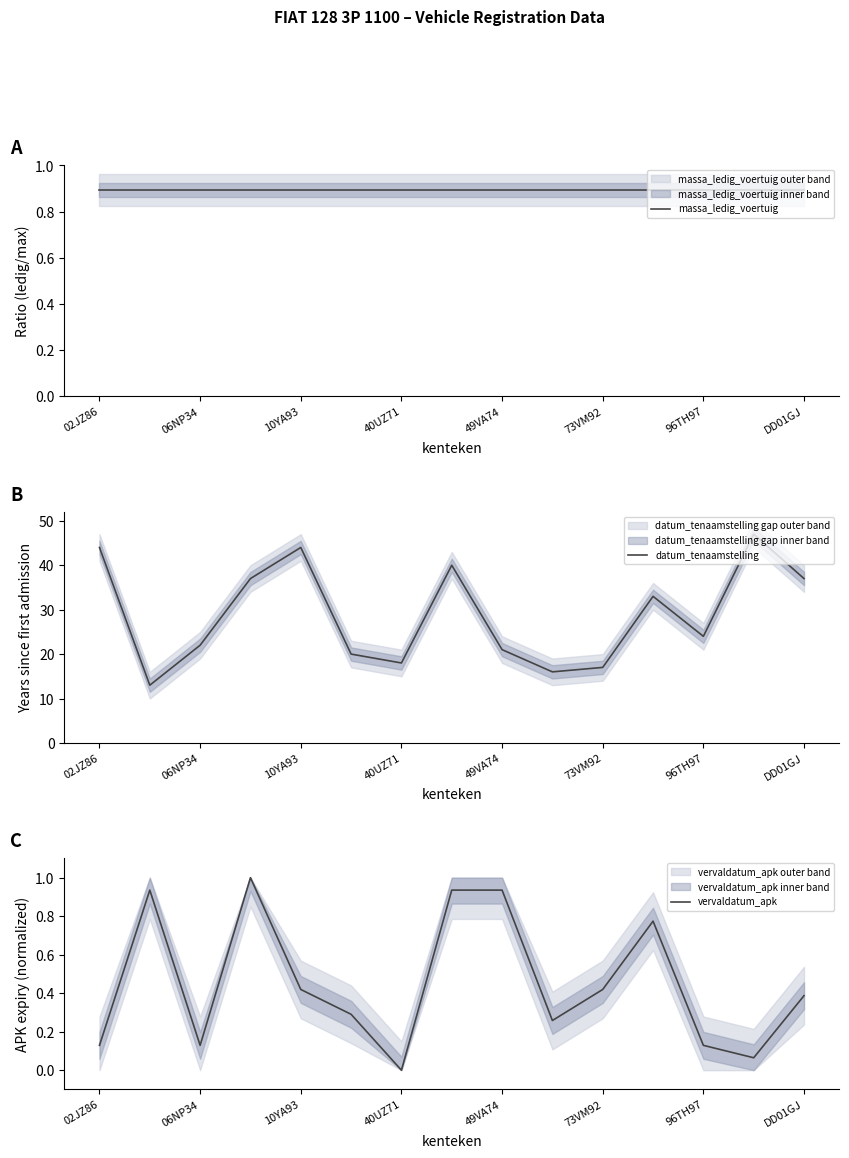

What is the highest value of the datum_tenaamstelling series?

47